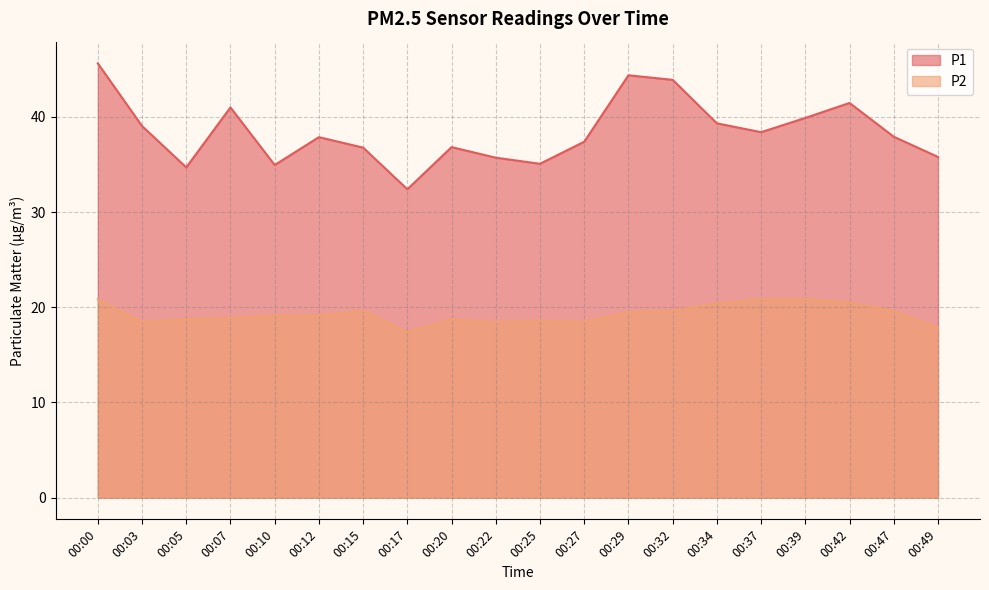

At which label does P1 first exceed 37?

00:00